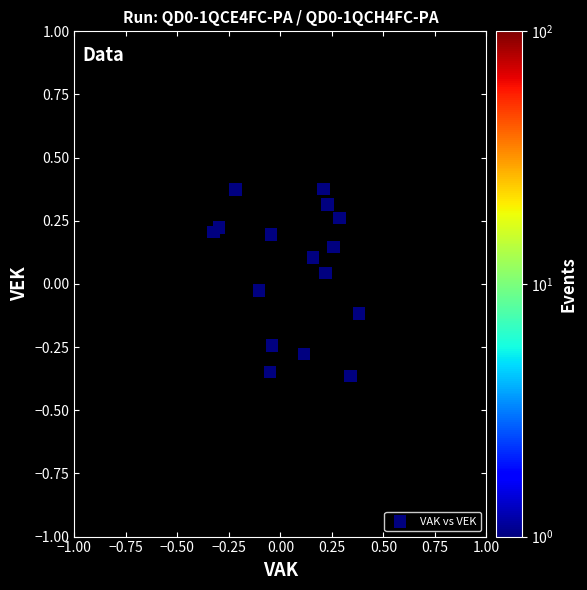

What is the range of X values (max minus min)?

0.7